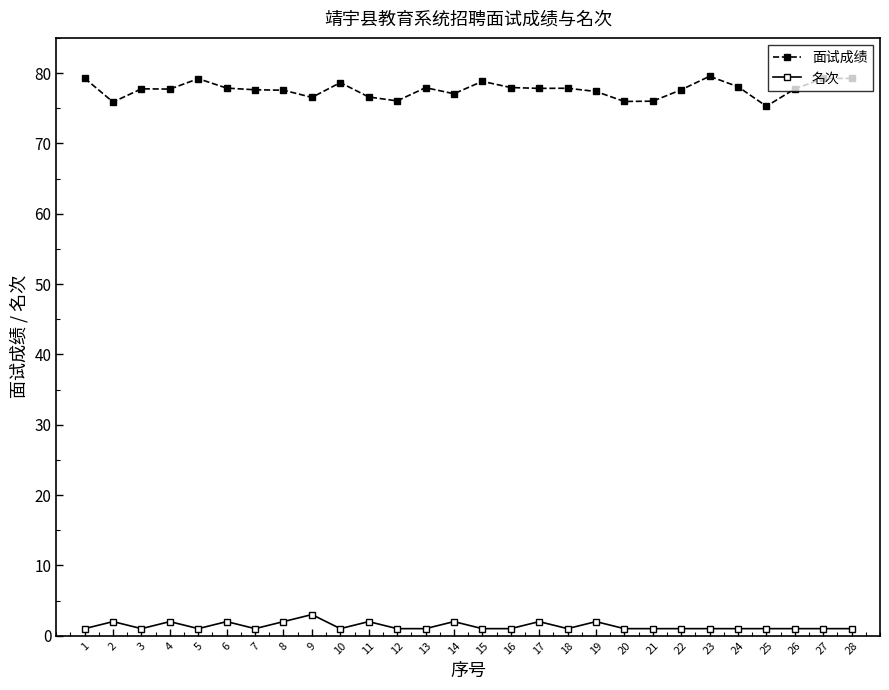

True or false: 面试成绩 and 名次 intersect in this chart.

False